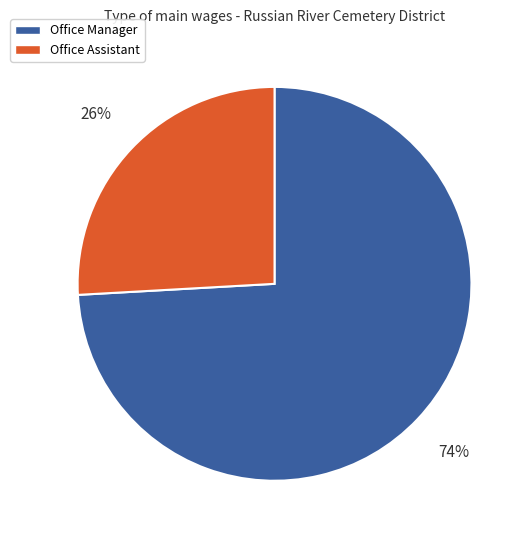

Which category has the biggest portion of the pie?

Office Manager